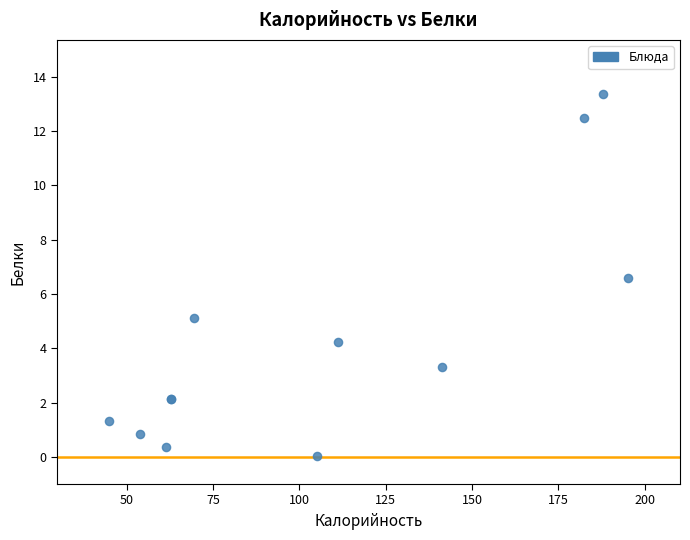

What Y value in the scatter plot is closest to 6?

6.6